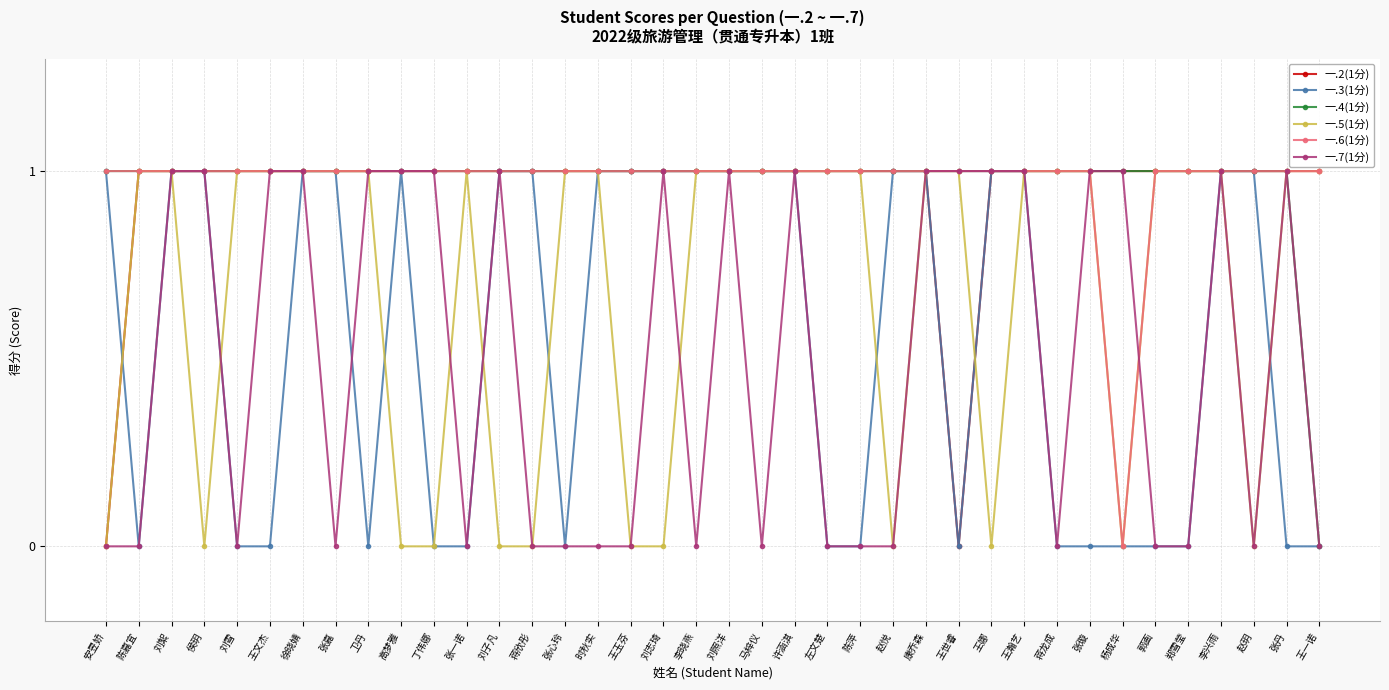

Between 刘照洋 and 张丹, which series saw the biggest shift?

一.3(1分)